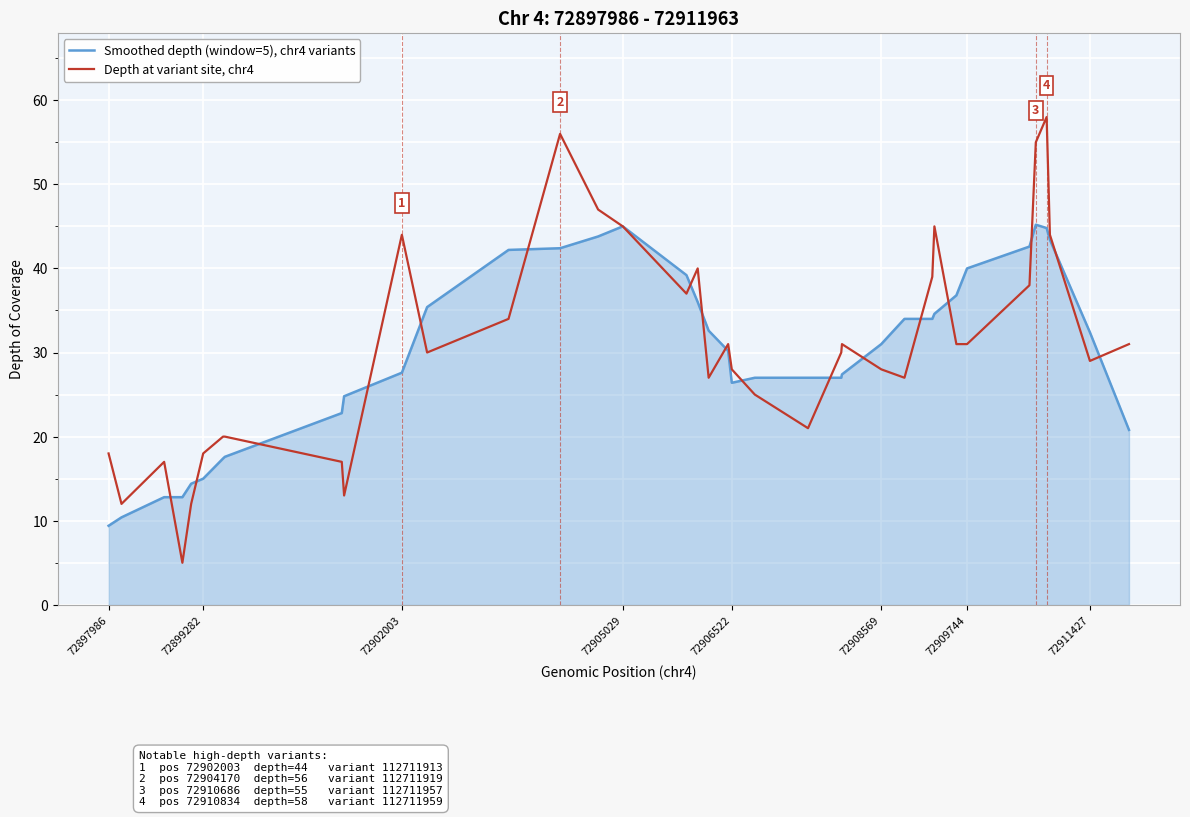

Rank the series by their maximum value, from lowest to highest.

Smoothed depth (window=5), chr4 variants, Depth at variant site, chr4